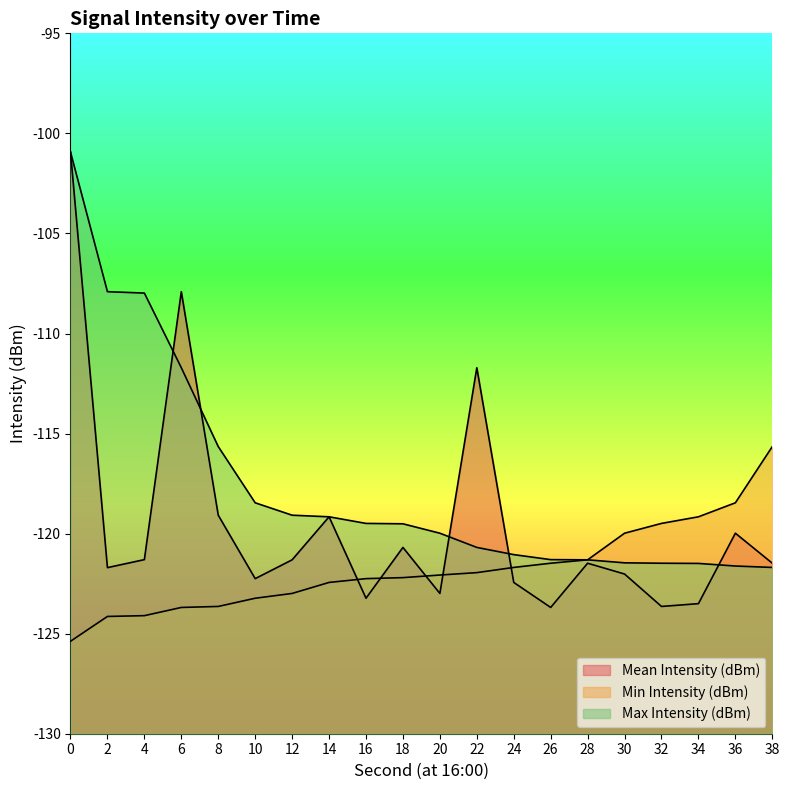

At which label is Mean Intensity (dBm) closest to -112?

22